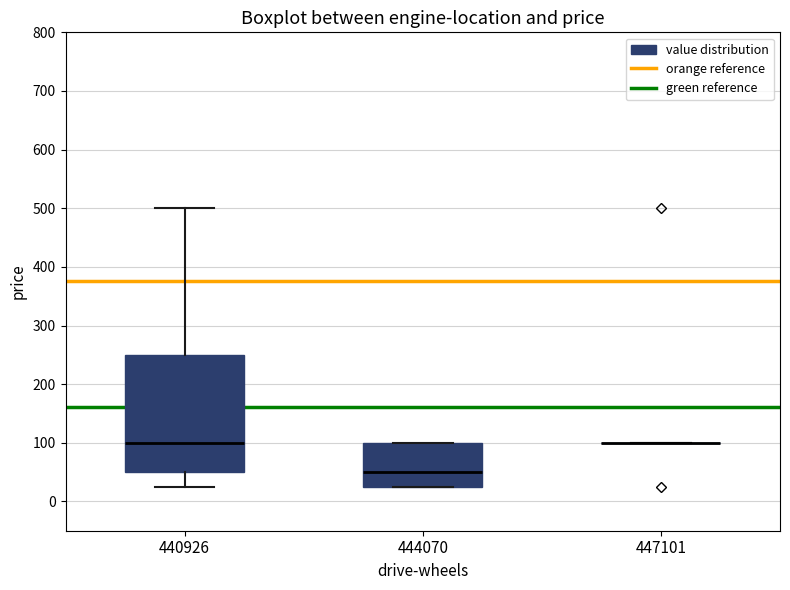

Reading left to right, transcribe this box plot: for each box, give where its median line is, the range the box spans, and where its two whiskers end, as read against the y-axis. The values are not printed on the chart, so give them approximately, as read against the axis.

440926: median 100, box 50 to 250, whiskers 30 to 500
444070: median 50, box 30 to 100, whiskers 30 to 100
447101: box collapsed to a line at 100, whiskers 100 to 100